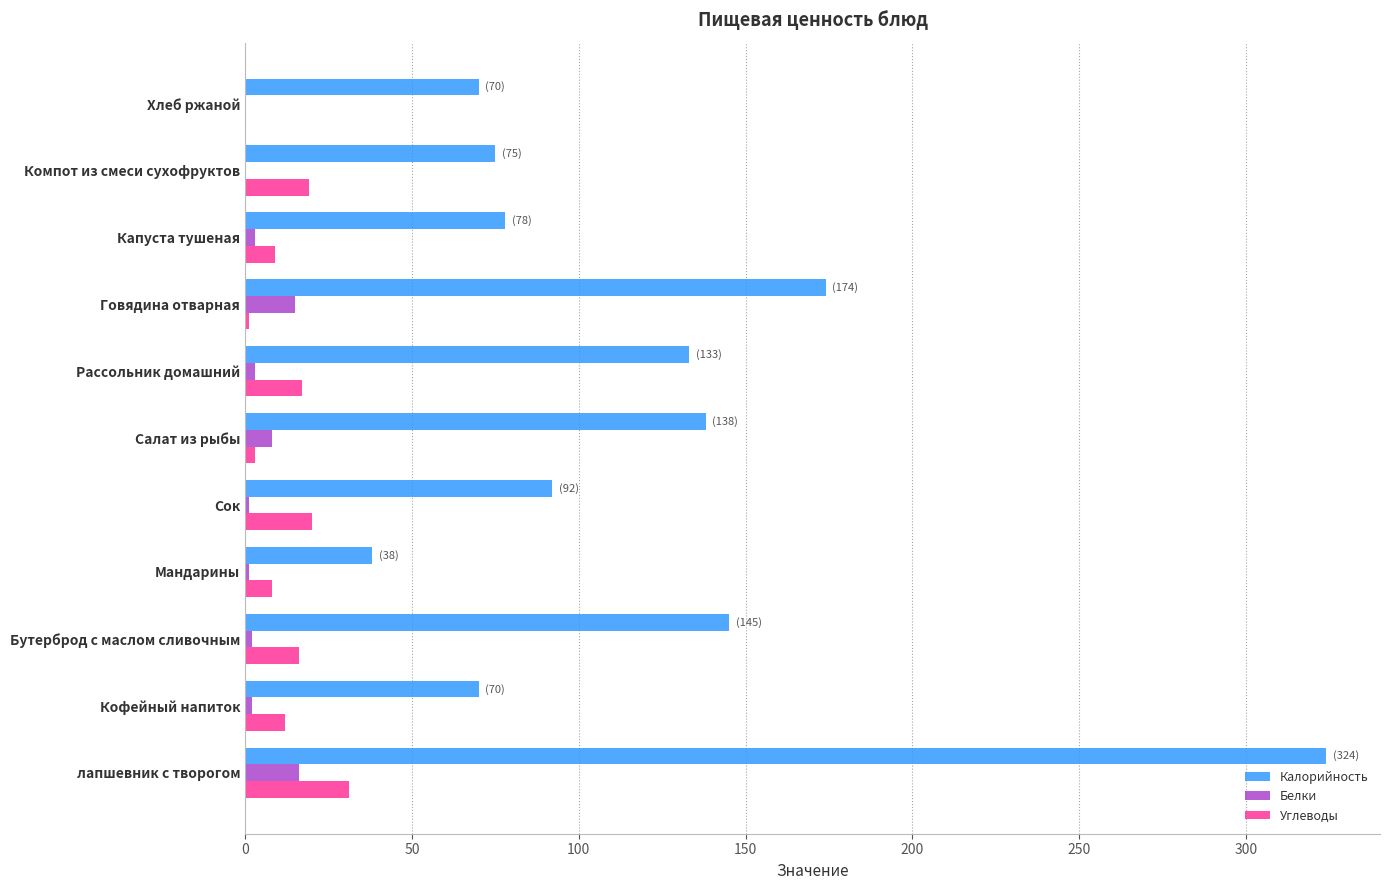

What is the sum of all Углеводы values?

136